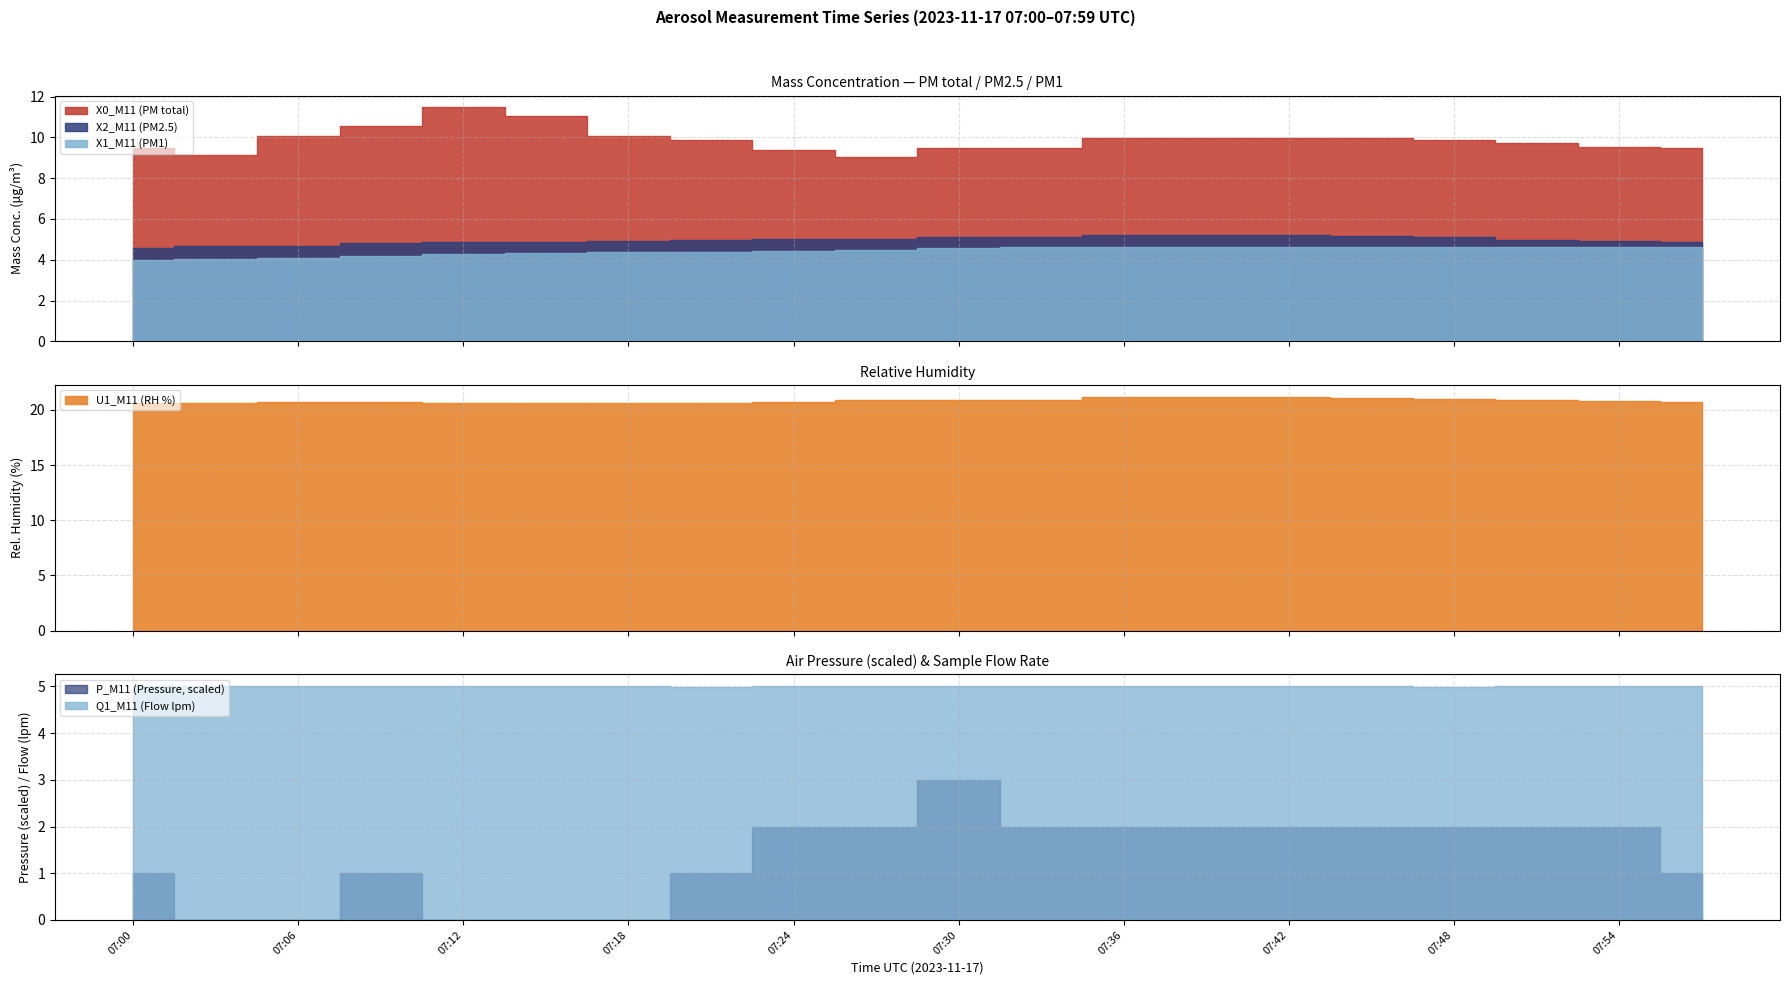

Does the chart display data point markers on the line(s)?

No